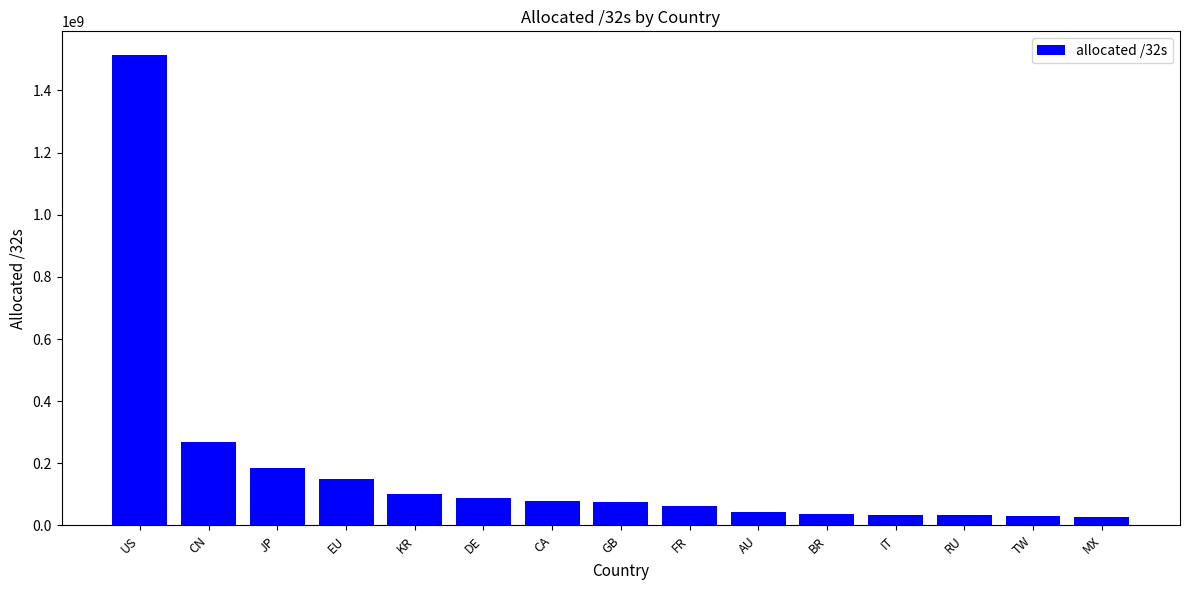

At which category does the chart reach its peak across all series?

US